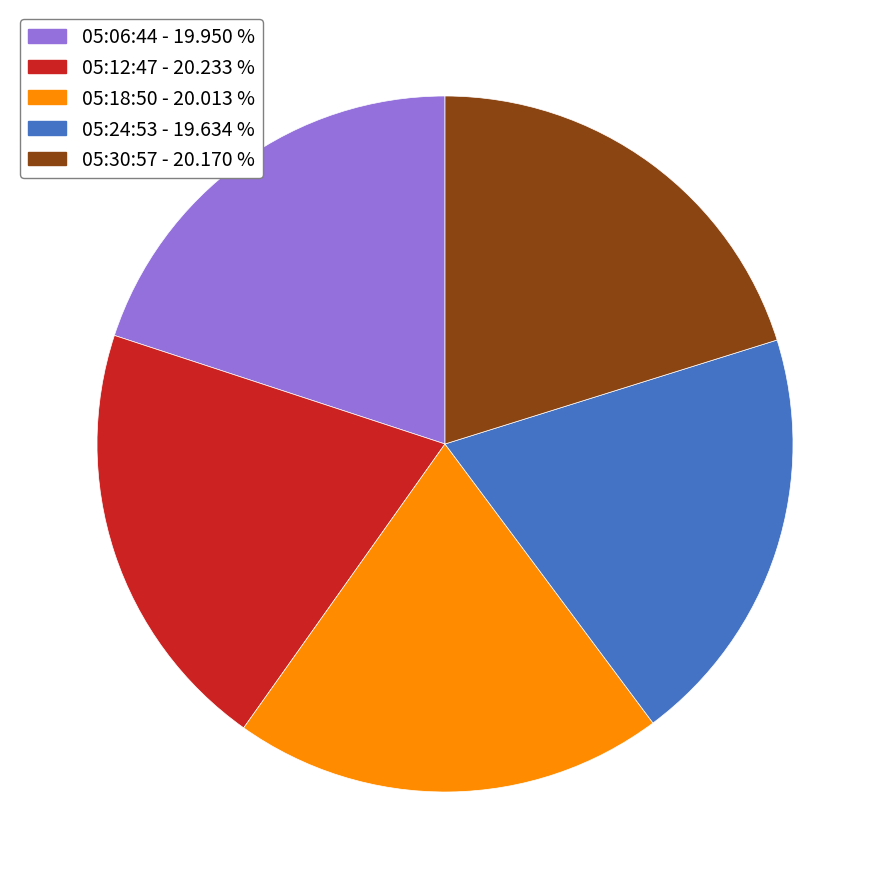

Is there a majority slice in this chart?

No